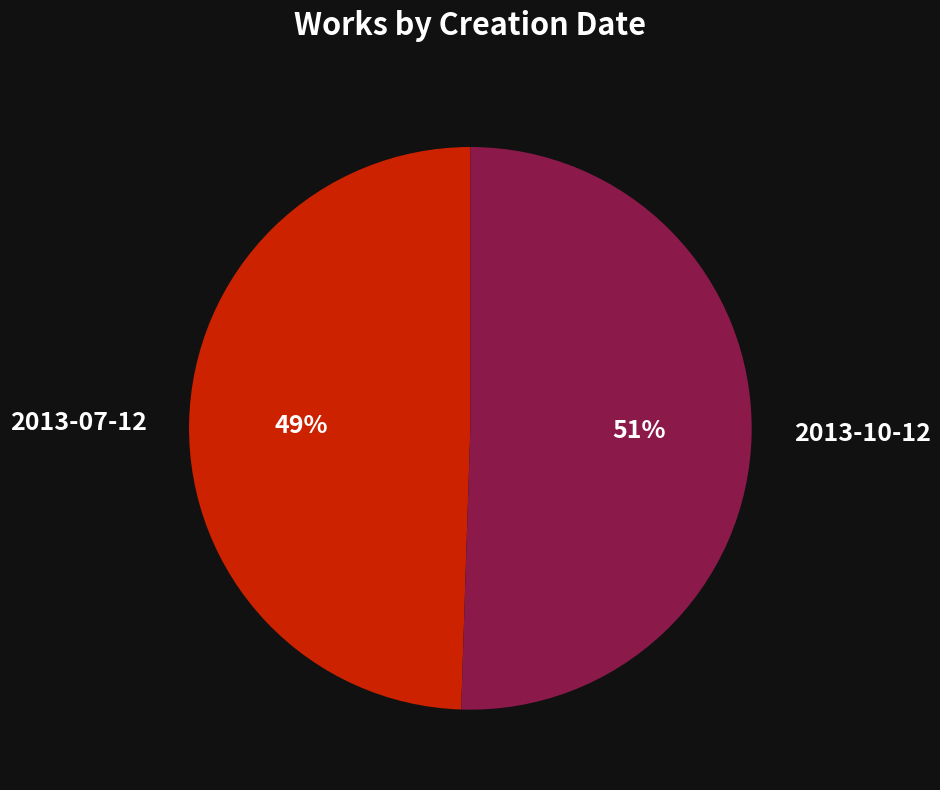

To the nearest percent, what percentage of the pie is 2013-10-12?

51%